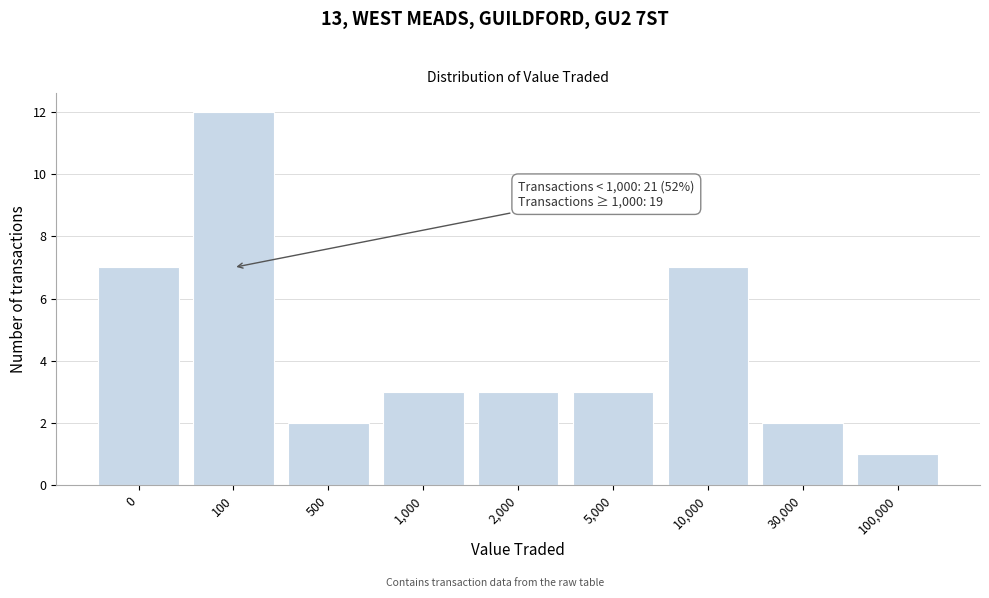

Reading left to right, what are all the values shown in this chart?

0=7	100=12	500=2	1,000=3	2,000=3	5,000=3	10,000=7	30,000=2	100,000=1